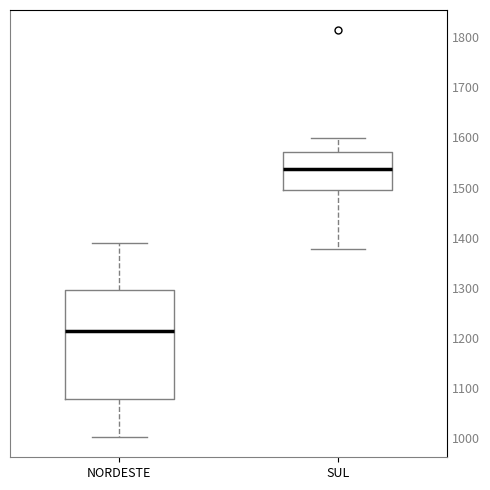

Where is the upper edge of the box for NORDESTE on the y-axis? The values are not printed on the chart, so give them approximately, as read against the axis.

1300